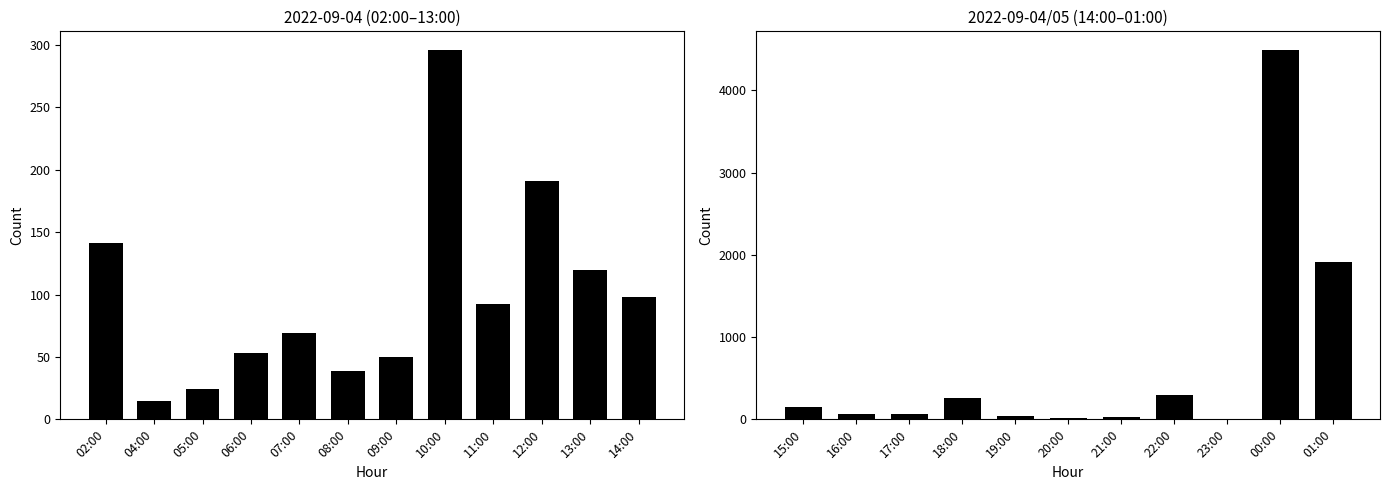

Does the chart contain stacked bars?

No